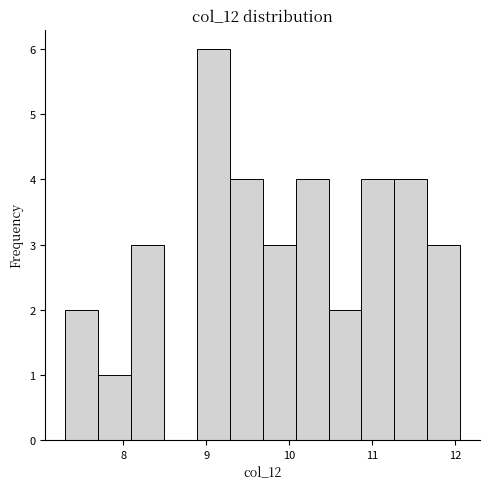

Around what value on the x-axis is the tallest bar? Give the approximate position of its centre, as read against the axis.

9.1